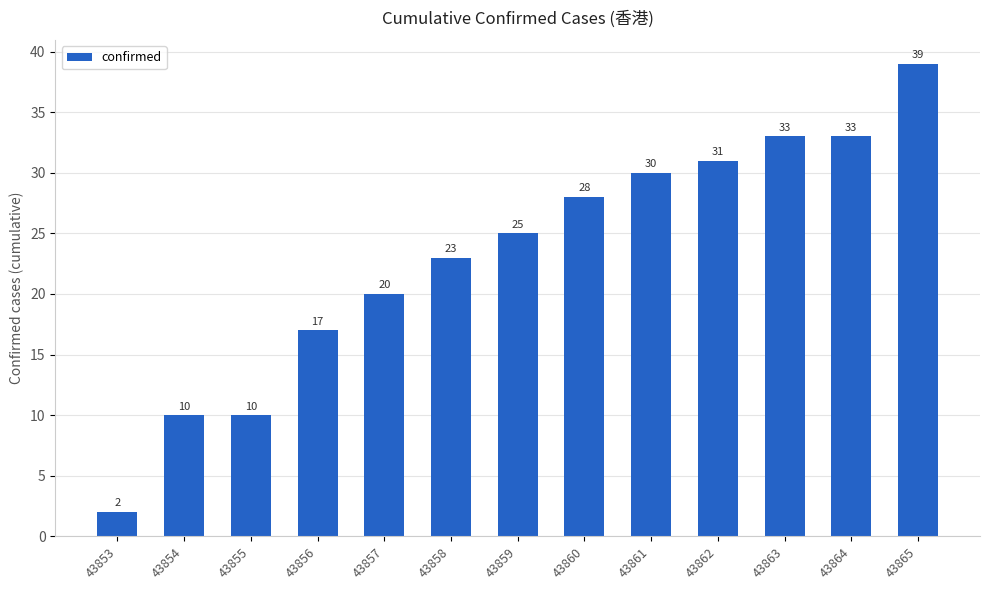

Is it true that the value at 43862 is 21?

False